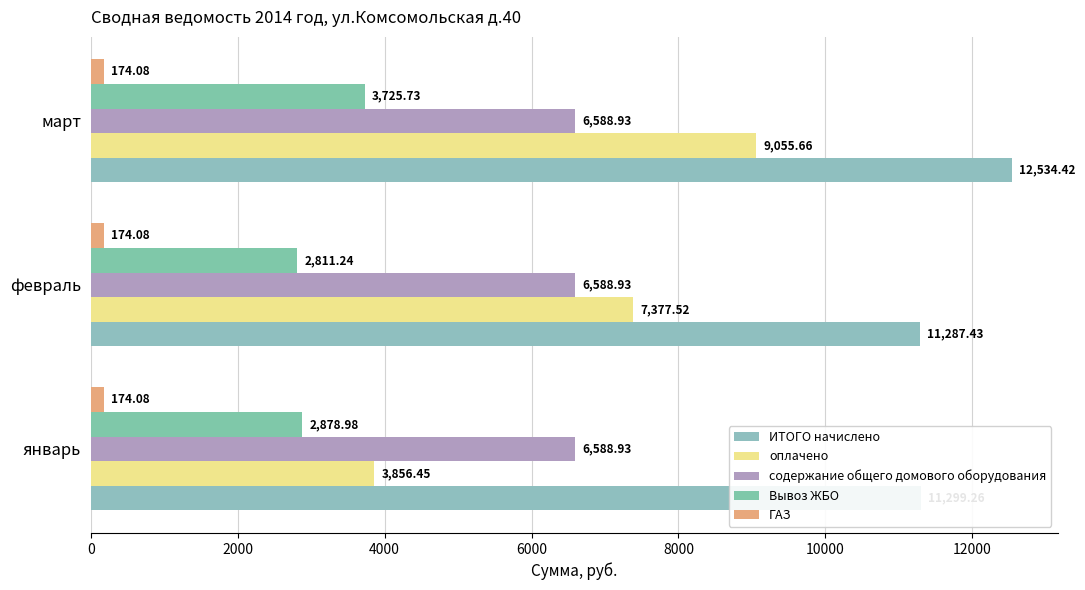

Which series has the widest spread of values?

оплачено